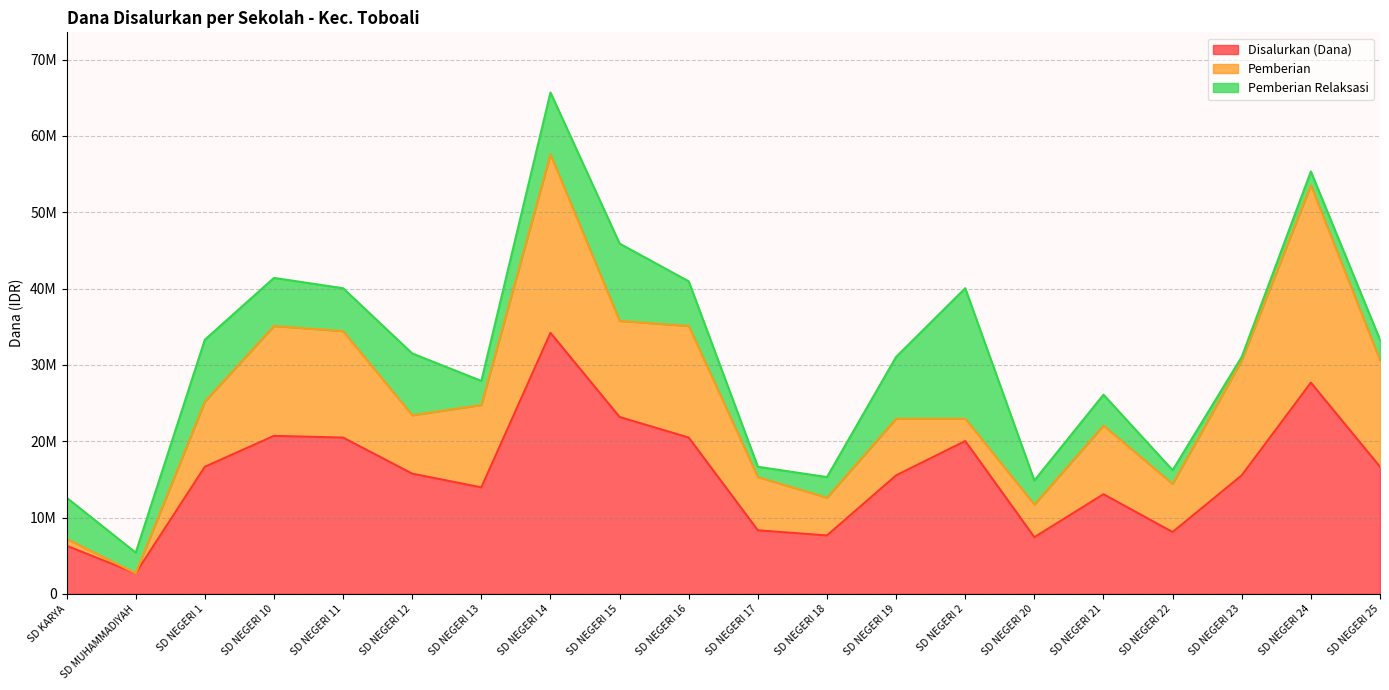

Which series has the widest spread of values?

Disalurkan (Dana)